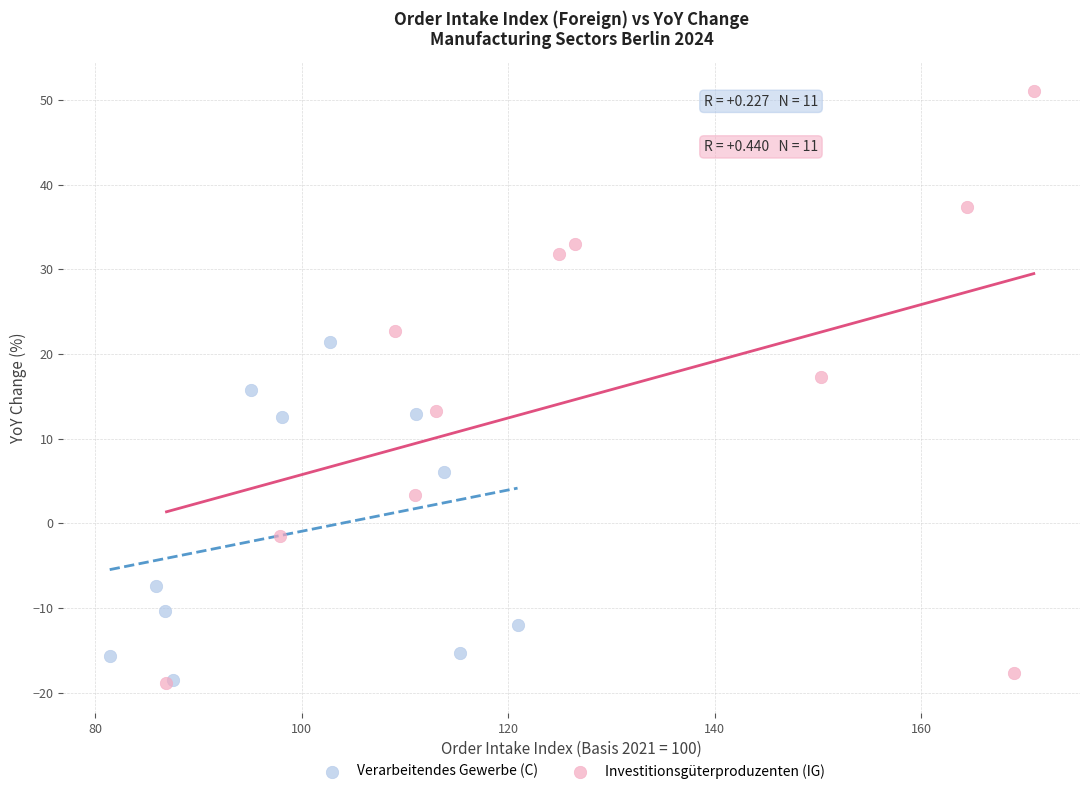

Which series has the widest spread of Y values?

Investitionsgüterproduzenten (IG)